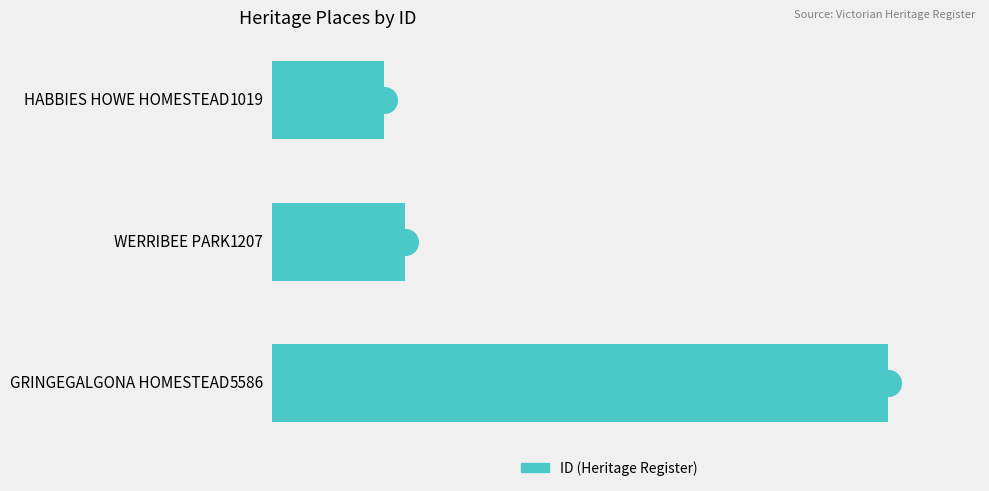

What is the sum of all values?

7812